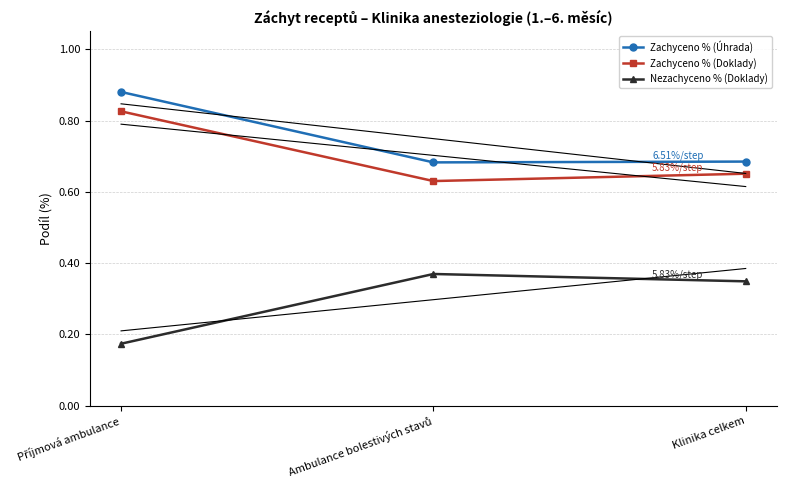

How many lines are shown in the chart?

3